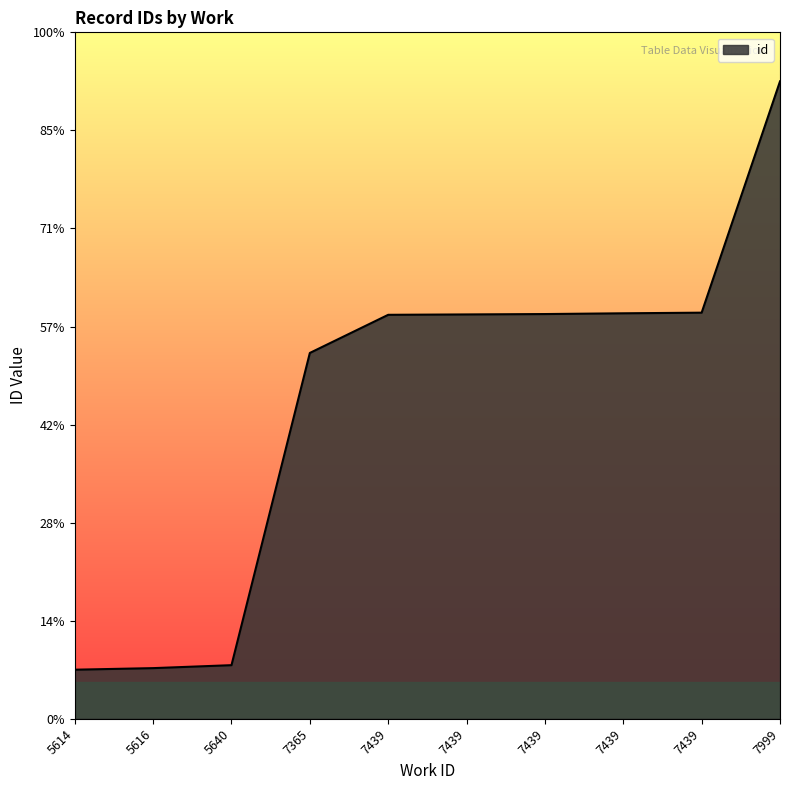

What is the value of the 6th point from the left?

16477.0